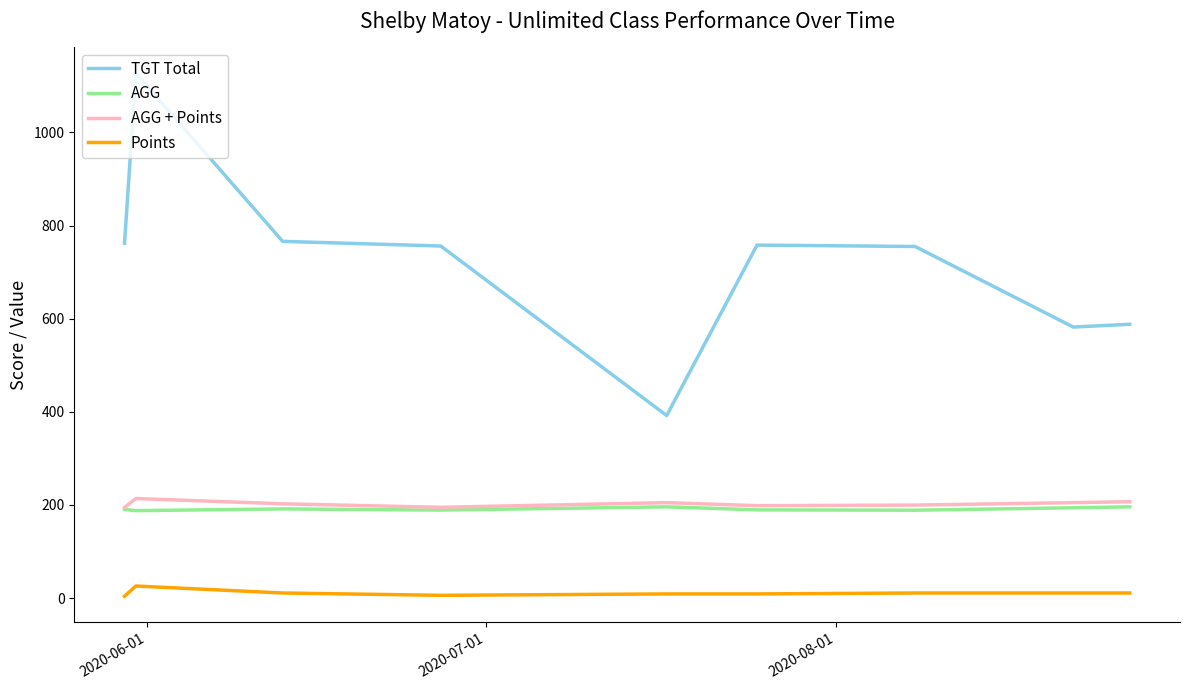

Which series has the largest range (max minus min)?

TGT Total